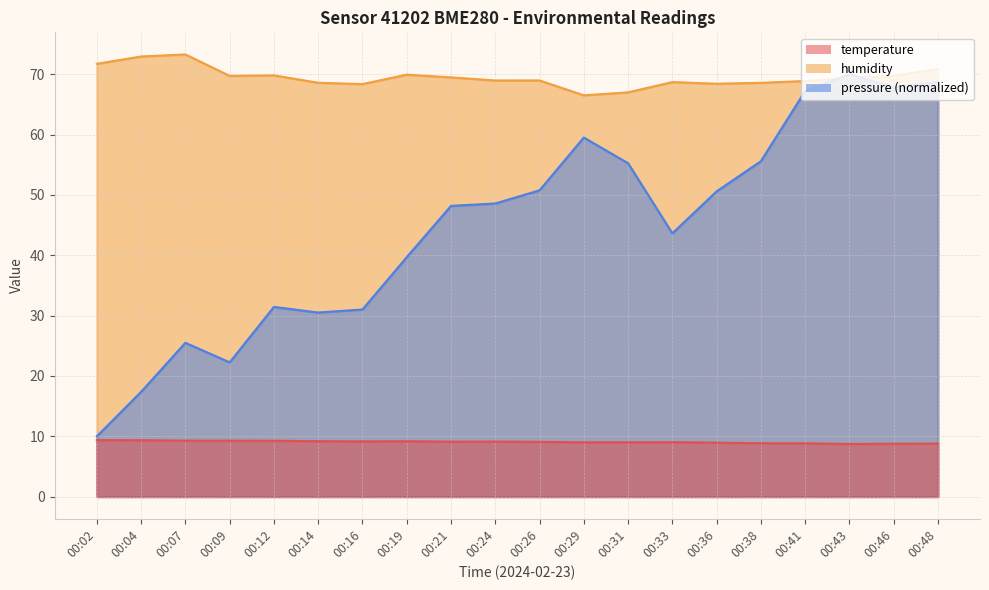

How many interior local peaks does the temperature series have?

3